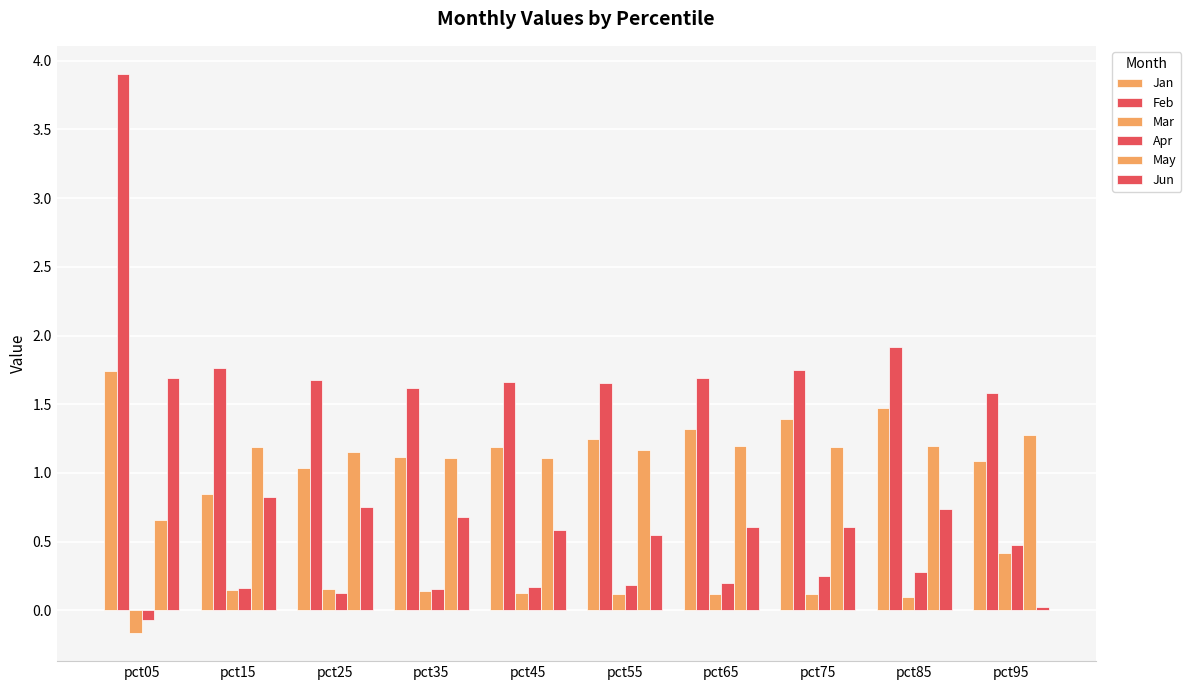

What is the difference between the Jun values at pct95 and pct65?

0.6